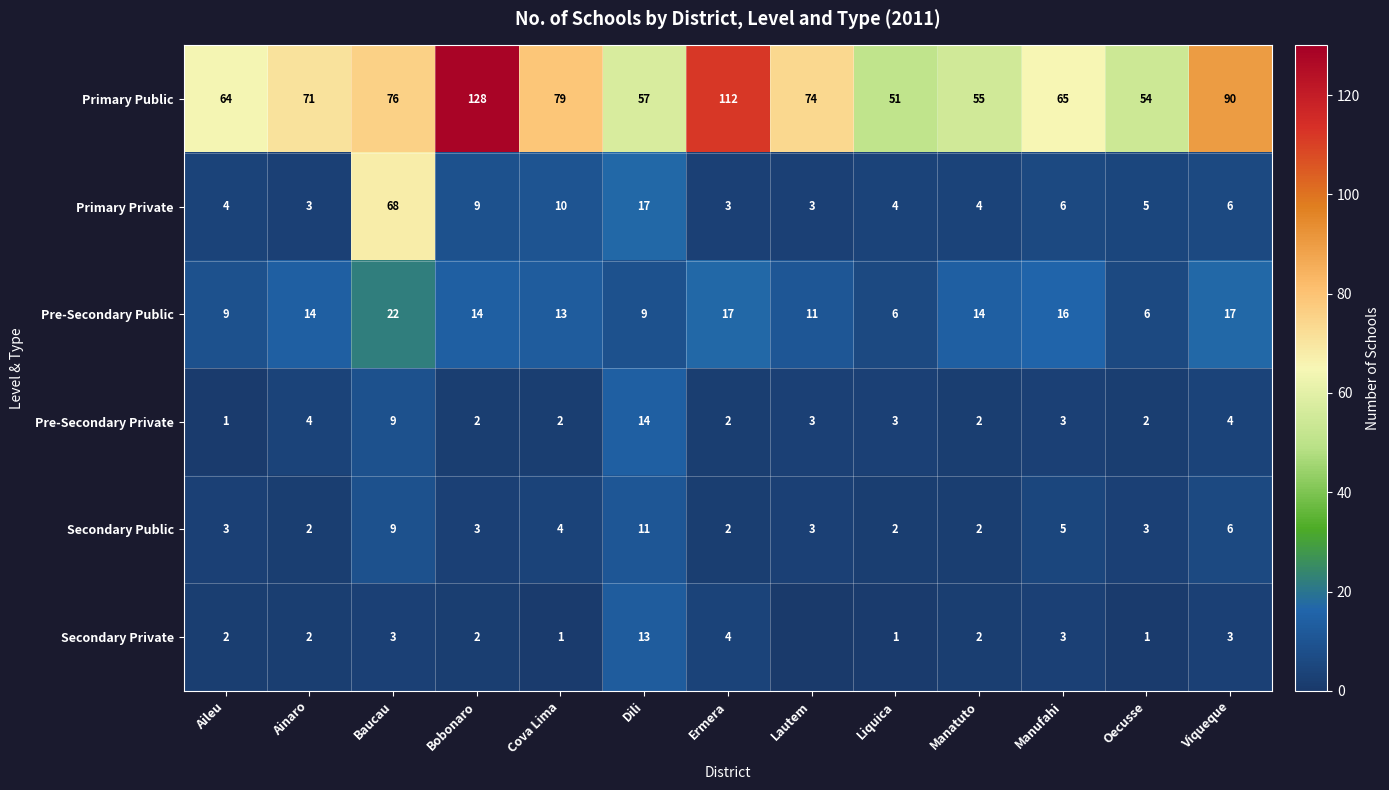

Is the value of Primary Private at Manatuto greater than the value of Secondary Private at Cova Lima?

Yes